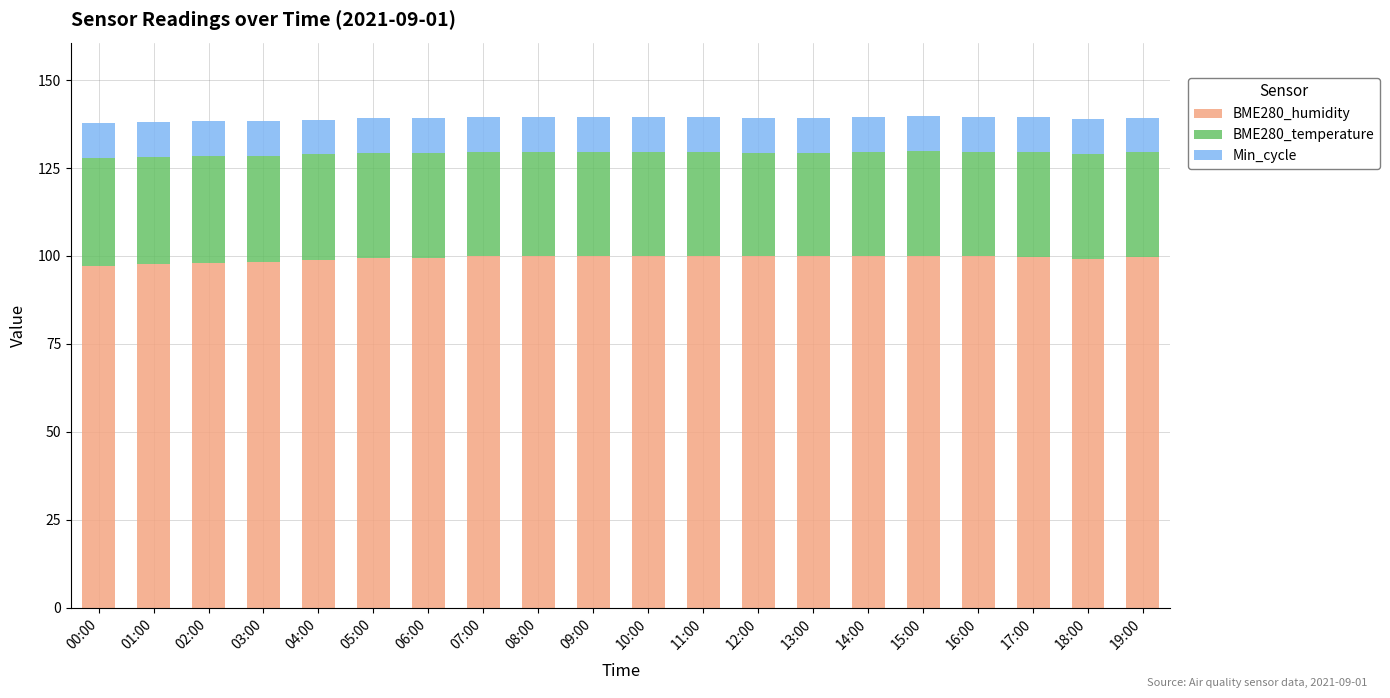

How many categories are shown in the chart?

20